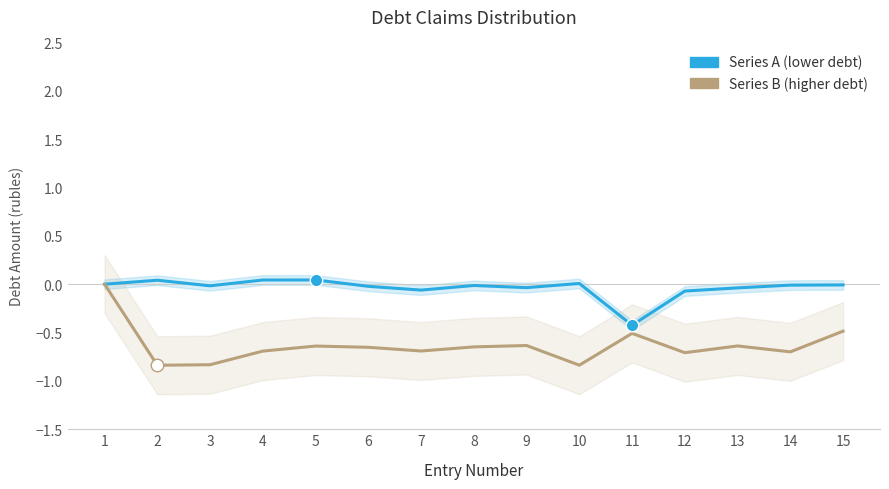

True or false: Series A (lower debt) has a value of -0.0 at 9.

True